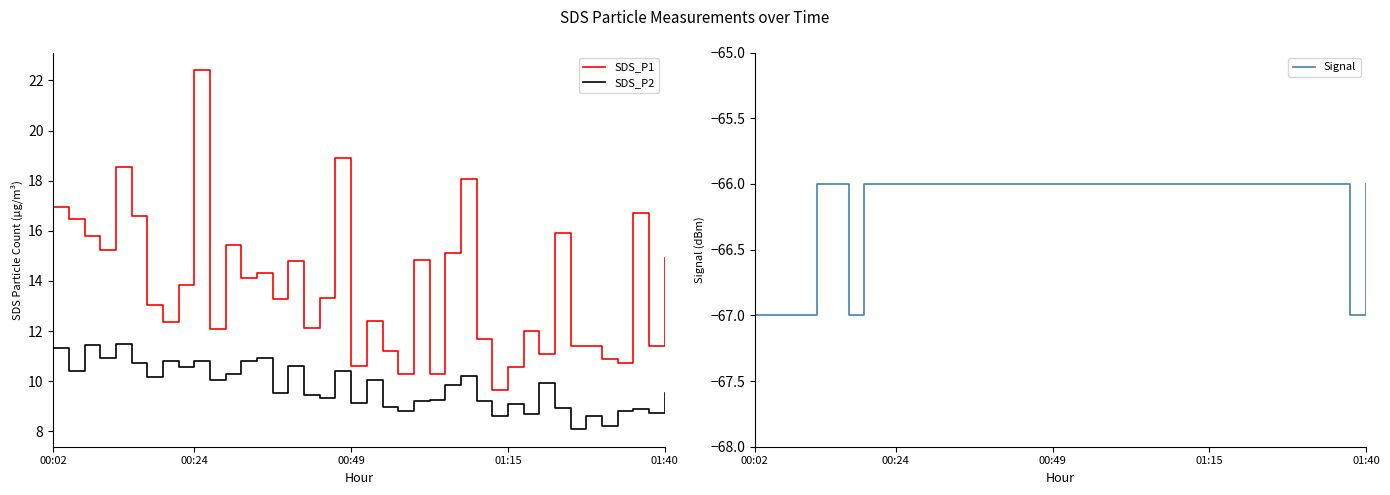

What value does the SDS_P1 series have at 8?

13.8